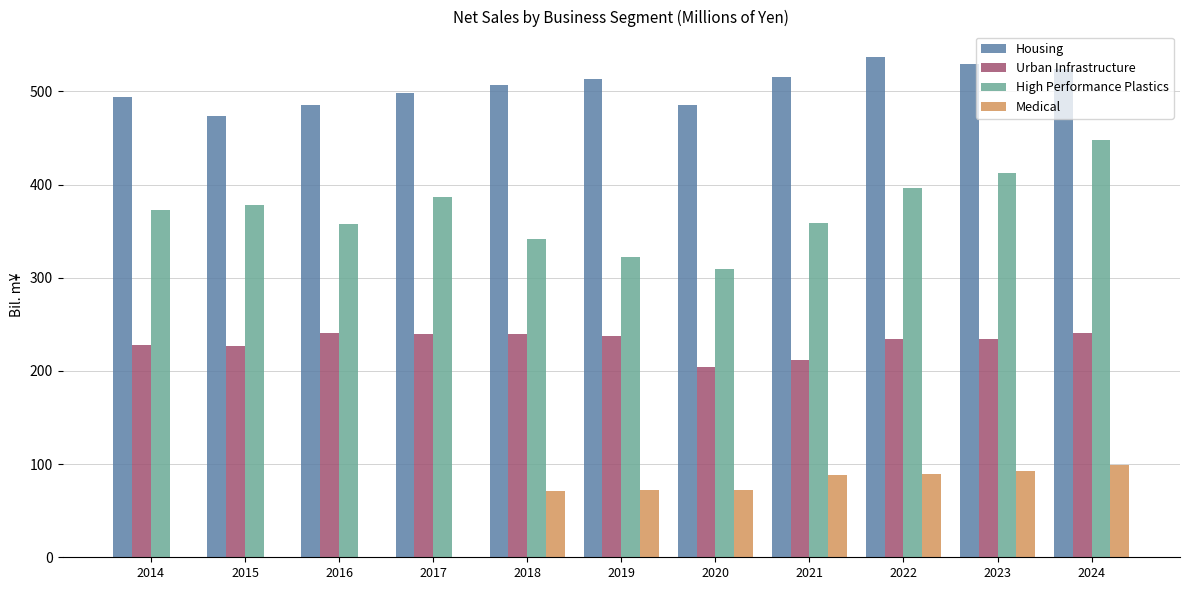

What is the sum of the Housing values at 2023 and 2018?

1036.4